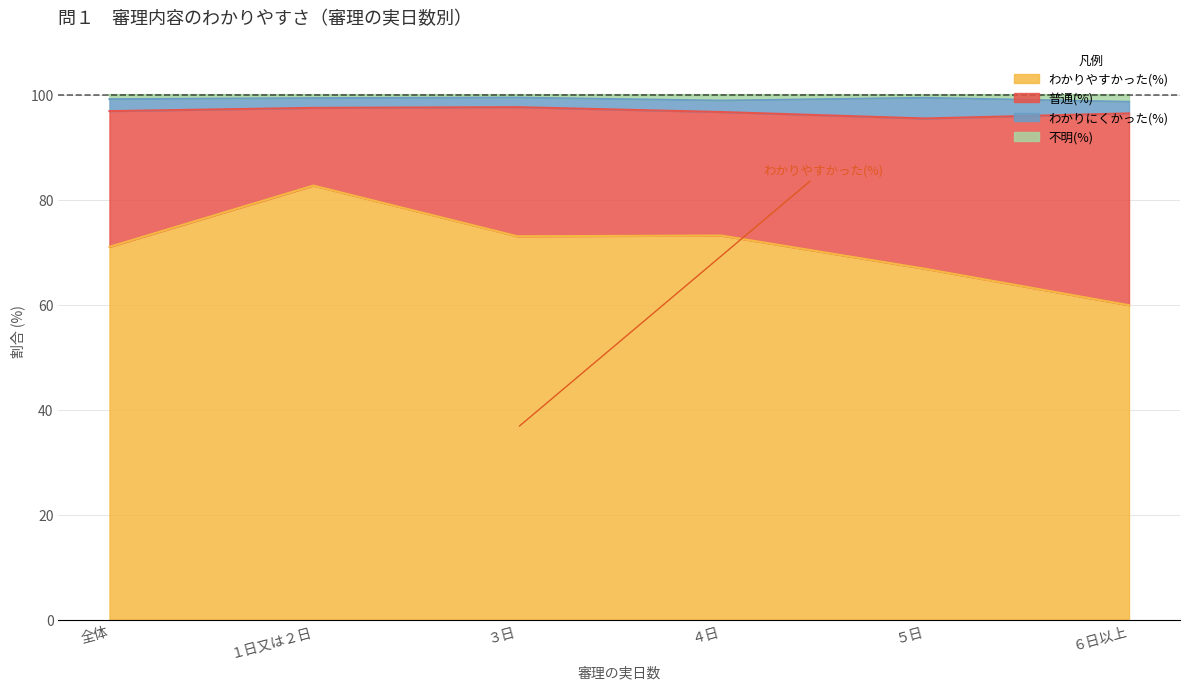

What are all the series names shown in the legend?

わかりやすかった(%), 普通(%), わかりにくかった(%), 不明(%)